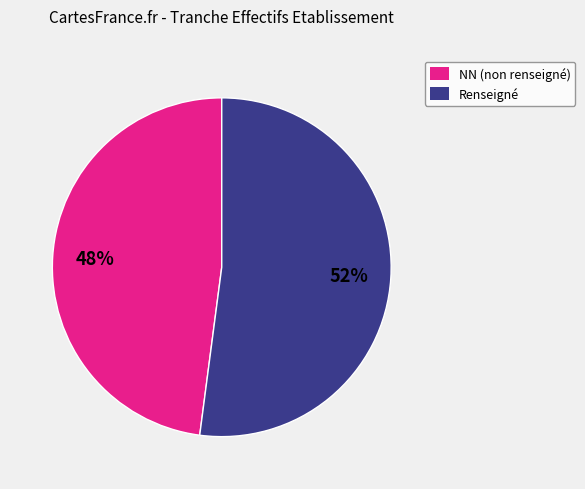

Is the sum of NN (non renseigné) and Renseigné greater than half?

Yes